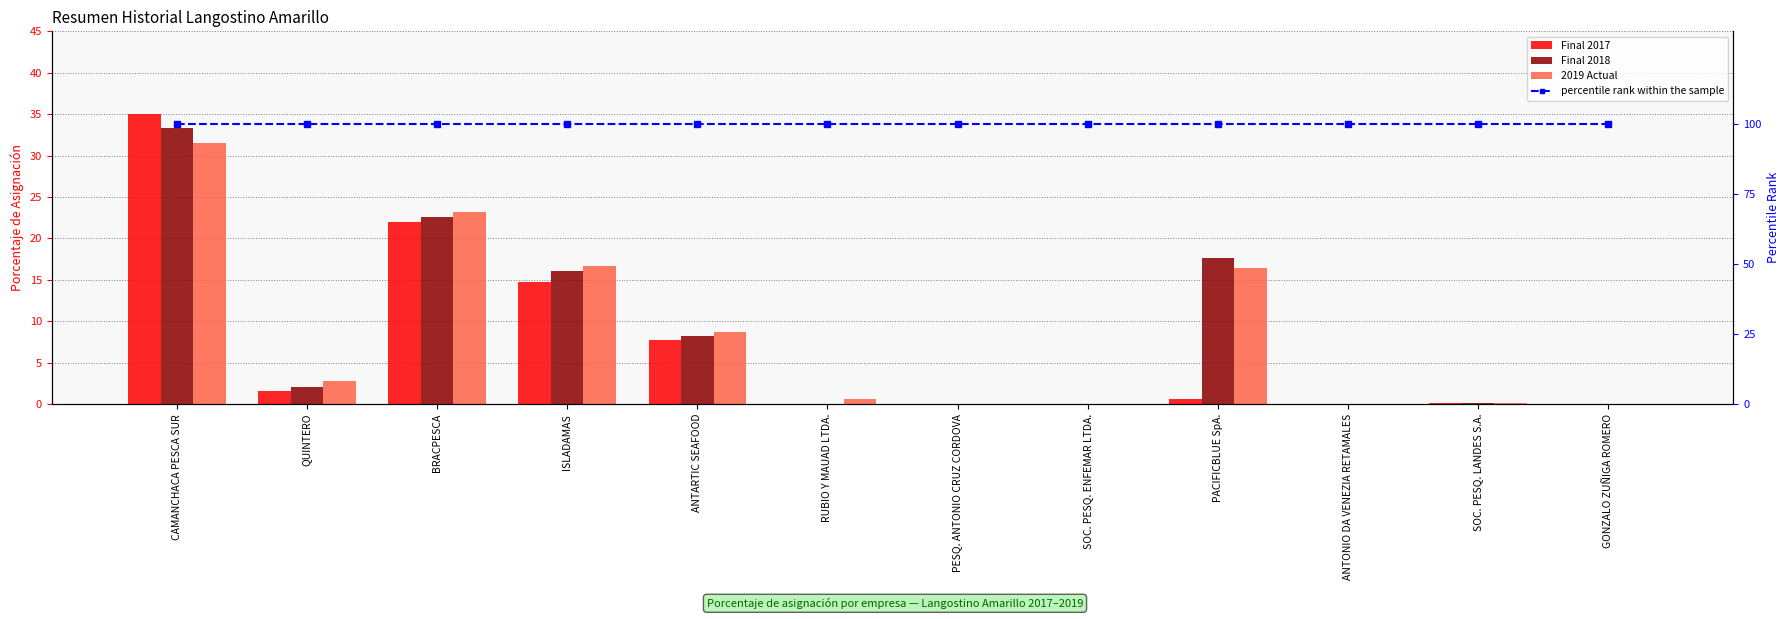

The Final 2017 series shows 1.5 at QUINTERO. True or false?

True